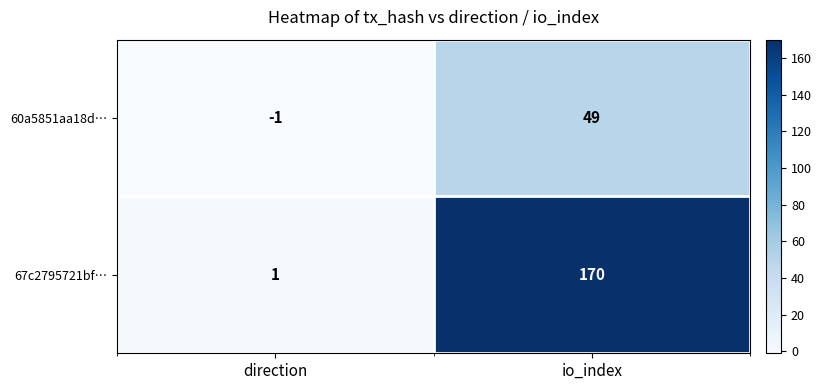

Reading left to right, transcribe all the data shown in this chart.

60a5851aa18d…: -1	49
67c2795721bf…: 1	170